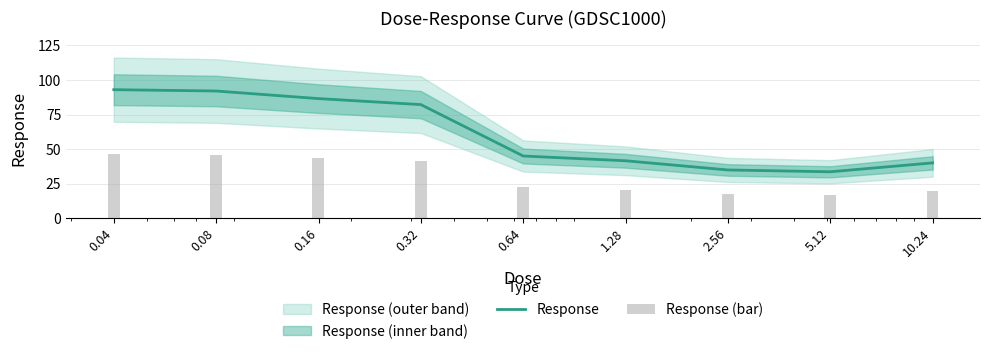

Are the bars horizontal?

No